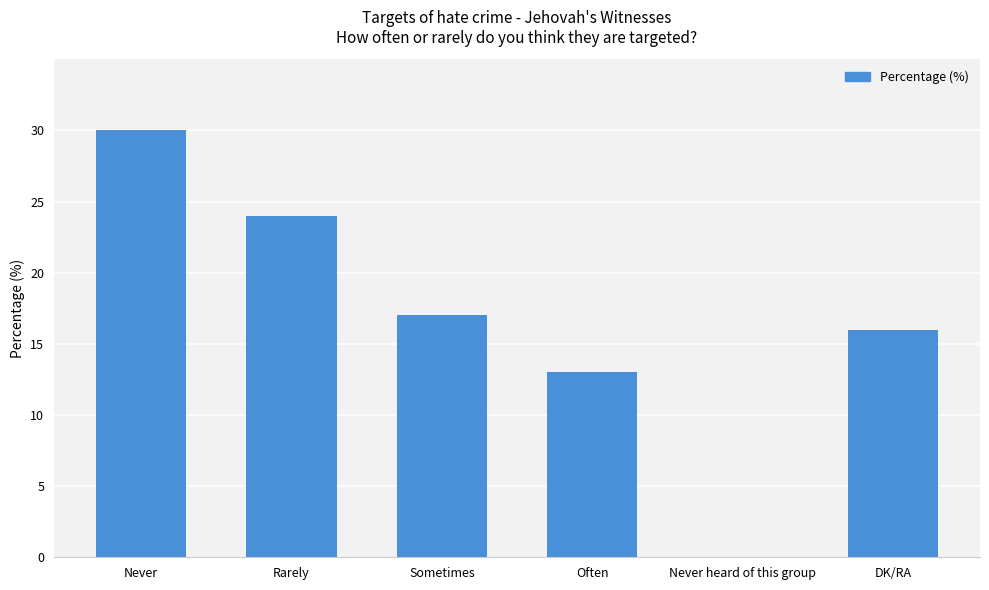

Between Rarely and Never, which is larger?

Never